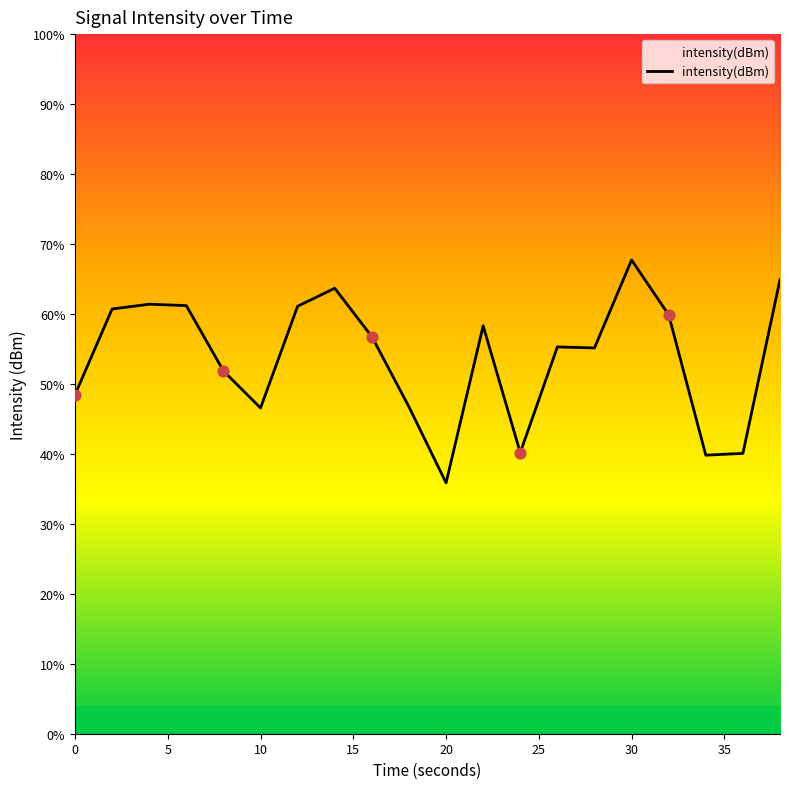

Is this an area chart (filled region under the line)?

Yes